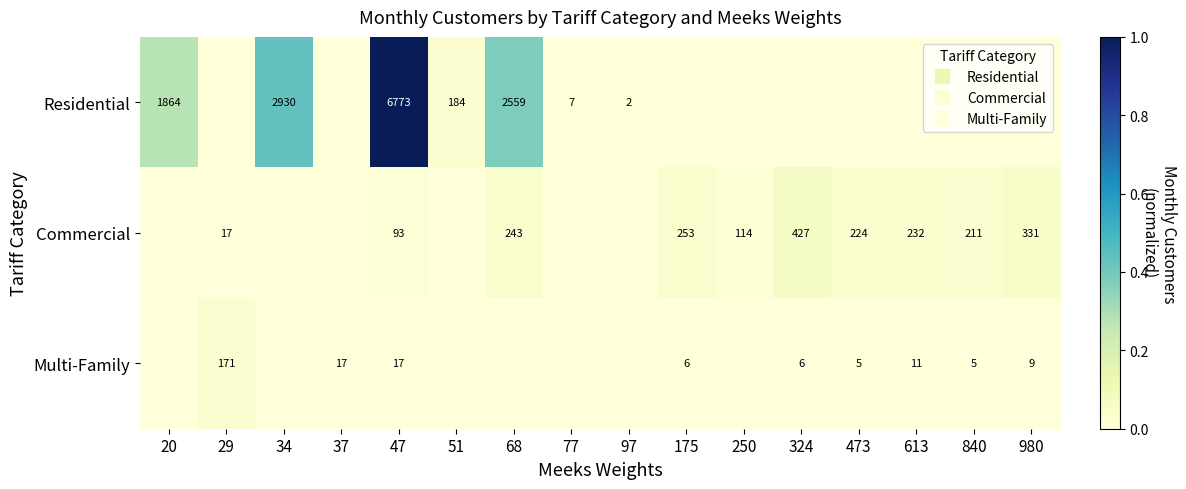

What is the maximum value for Commercial?

0.1